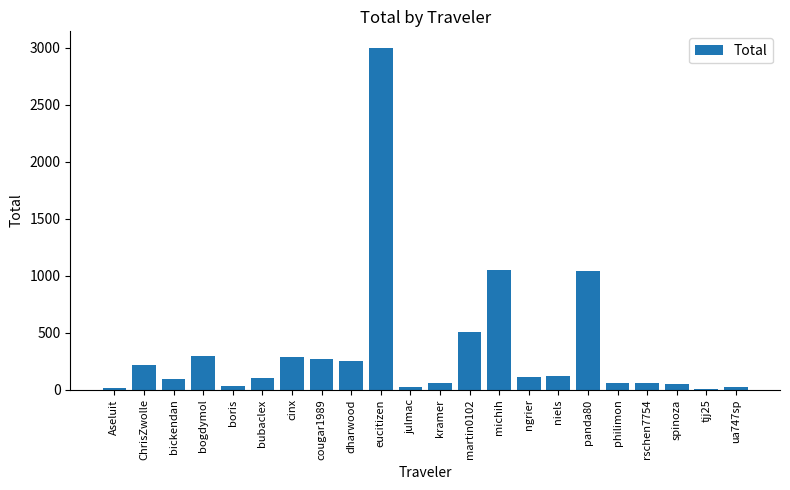

Between michih and Aseluit, which is larger?

michih